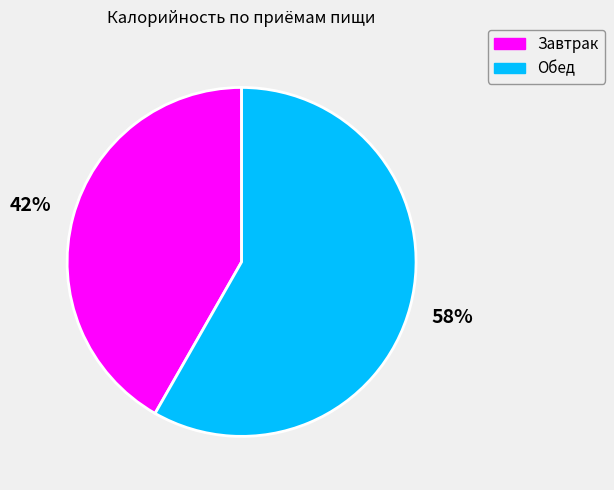

Is Обед the majority of the pie?

Yes